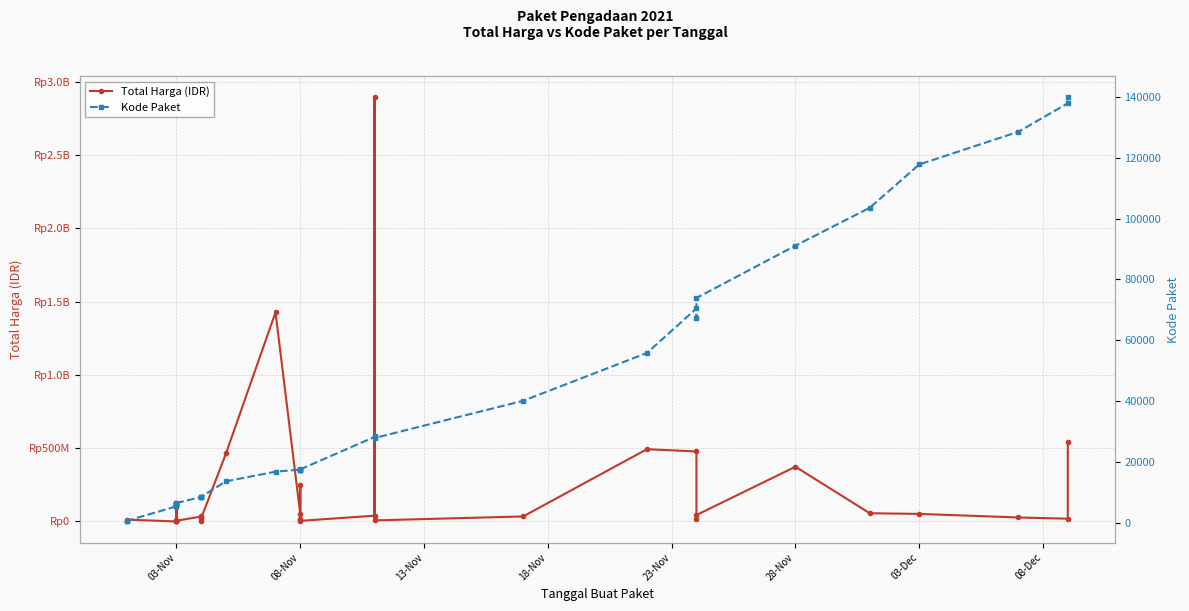

Count the number of categories in the chart.

35